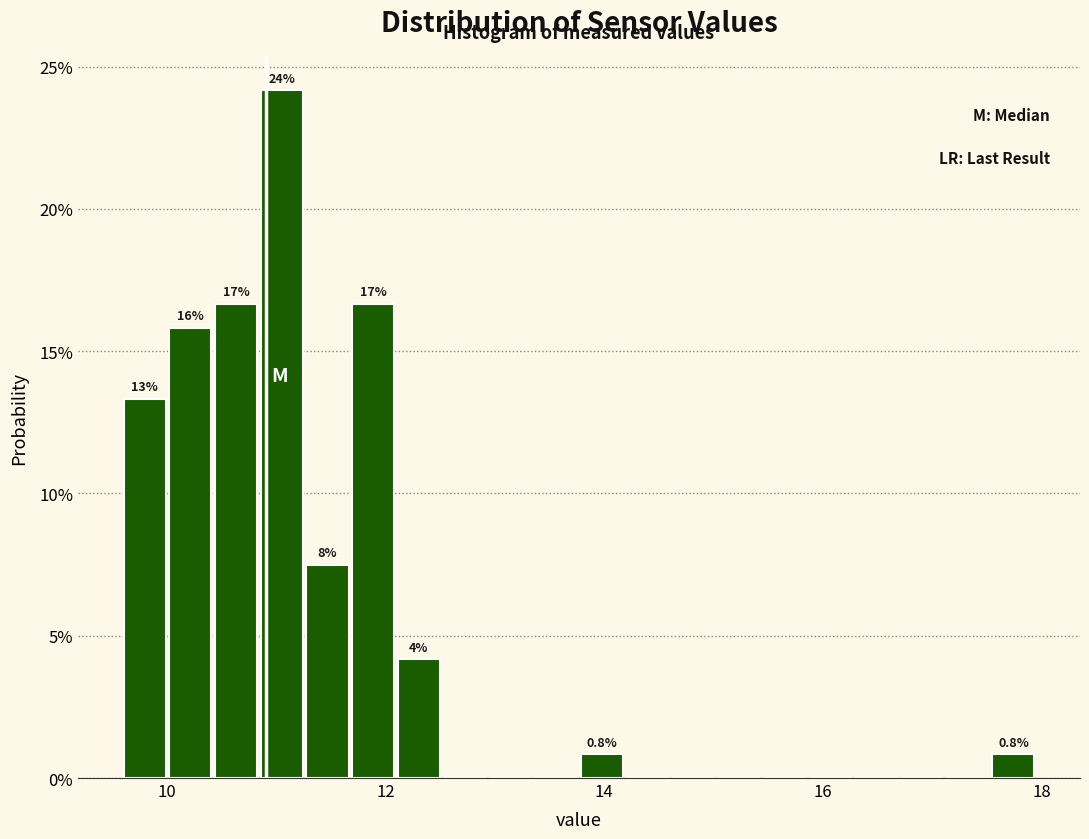

Around what value on the x-axis is the tallest bar? Give the approximate position of its centre, as read against the axis.

11.0